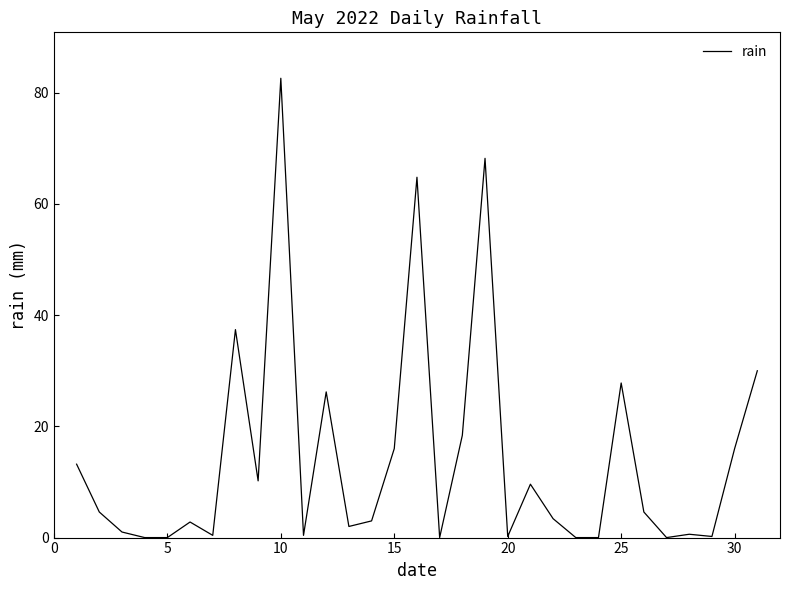

What is the difference between the maximum and minimum values?

82.6